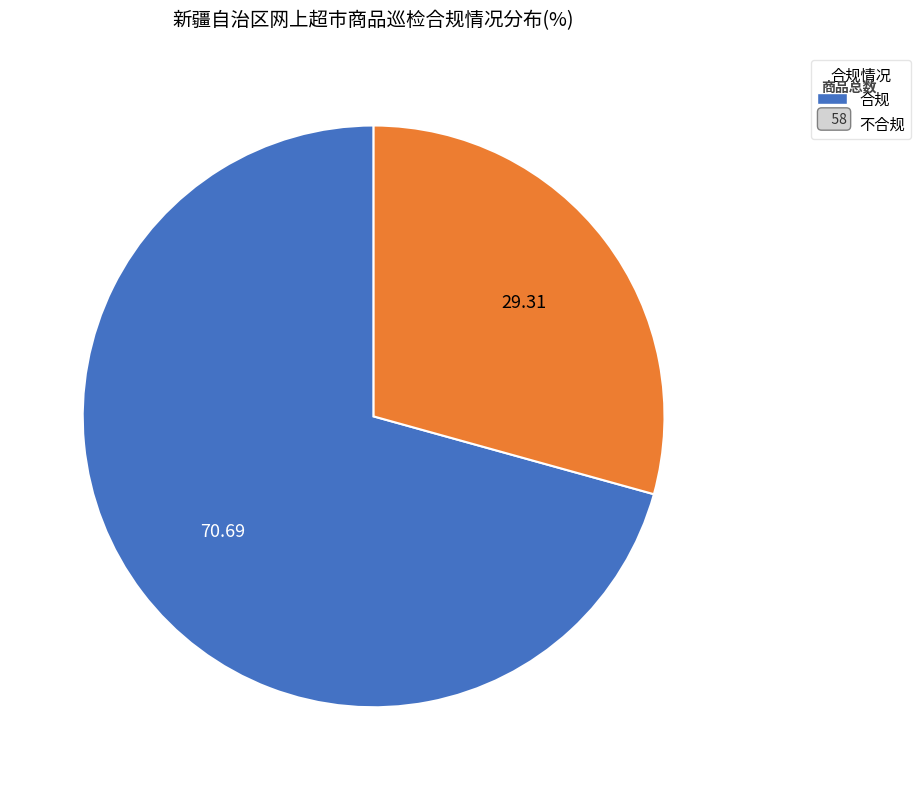

Combined, do 不合规 and 合规 account for over 50%?

Yes